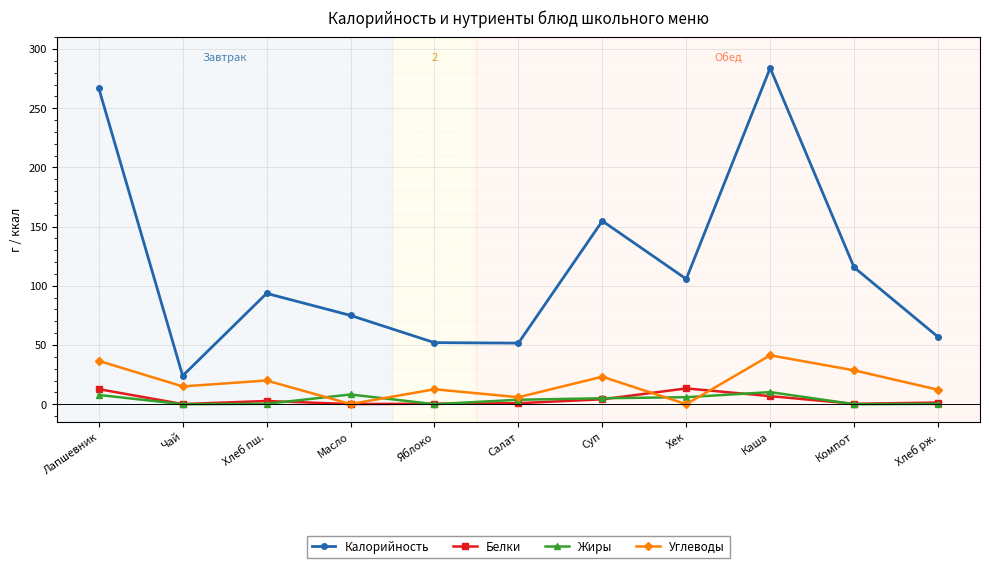

At which label does Углеводы first exceed 15?

Лапшевник